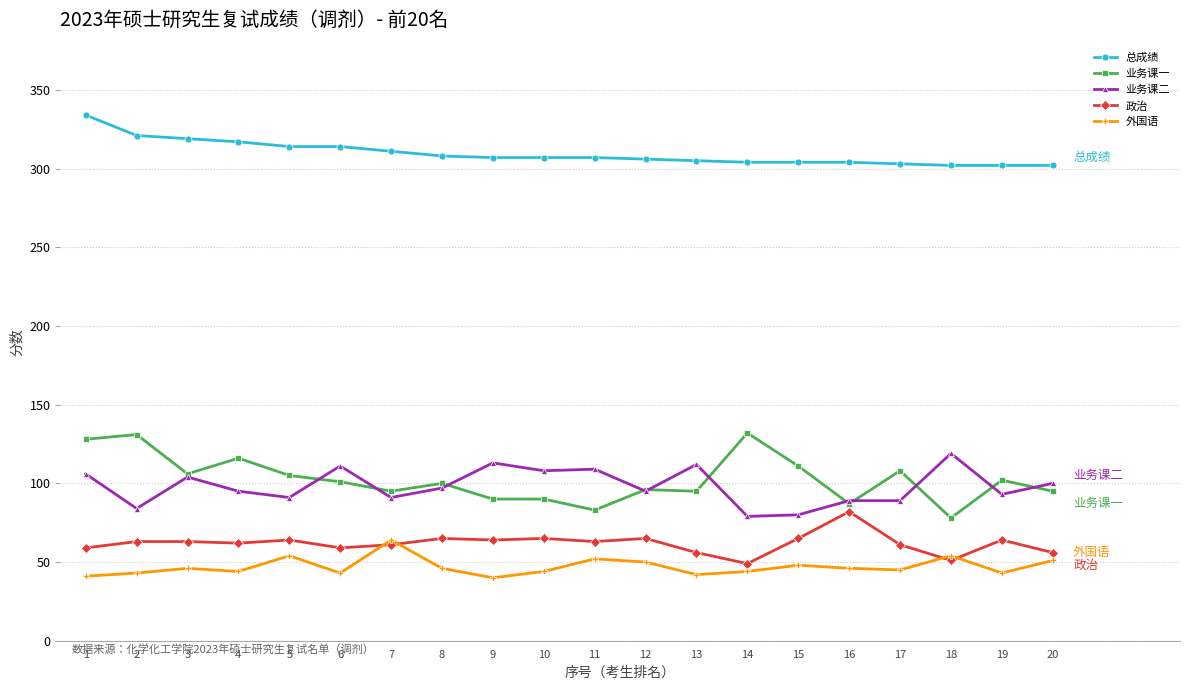

At which category is the sum across all series the highest?

1